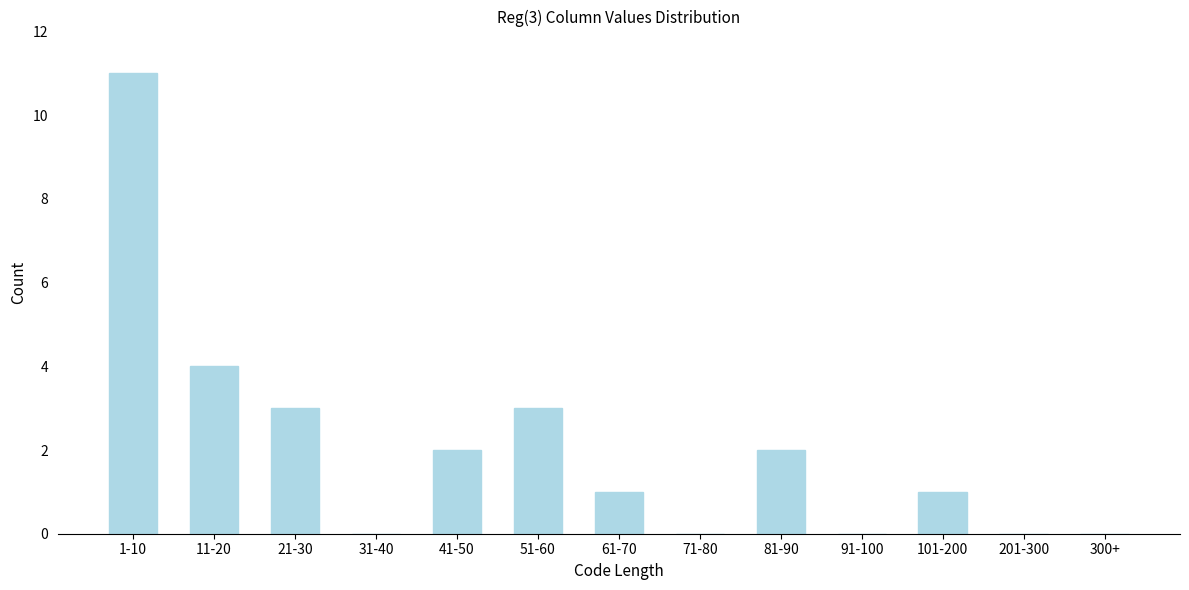

Reading left to right, transcribe all the data shown in this chart.

1-10=11	11-20=4	21-30=3	31-40=0	41-50=2	51-60=3	61-70=1	71-80=0	81-90=2	91-100=0	101-200=1	201-300=0	300+=0